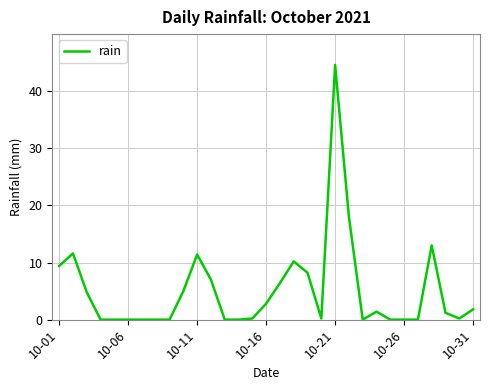

Is this an area chart (filled region under the line)?

No